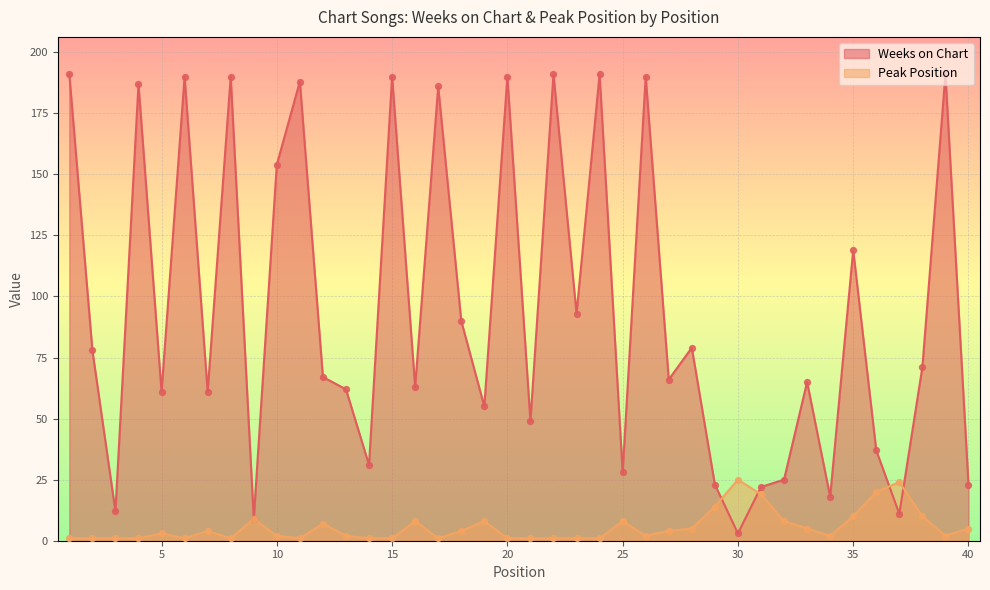

Which series reaches the maximum Y coordinate?

Weeks on Chart